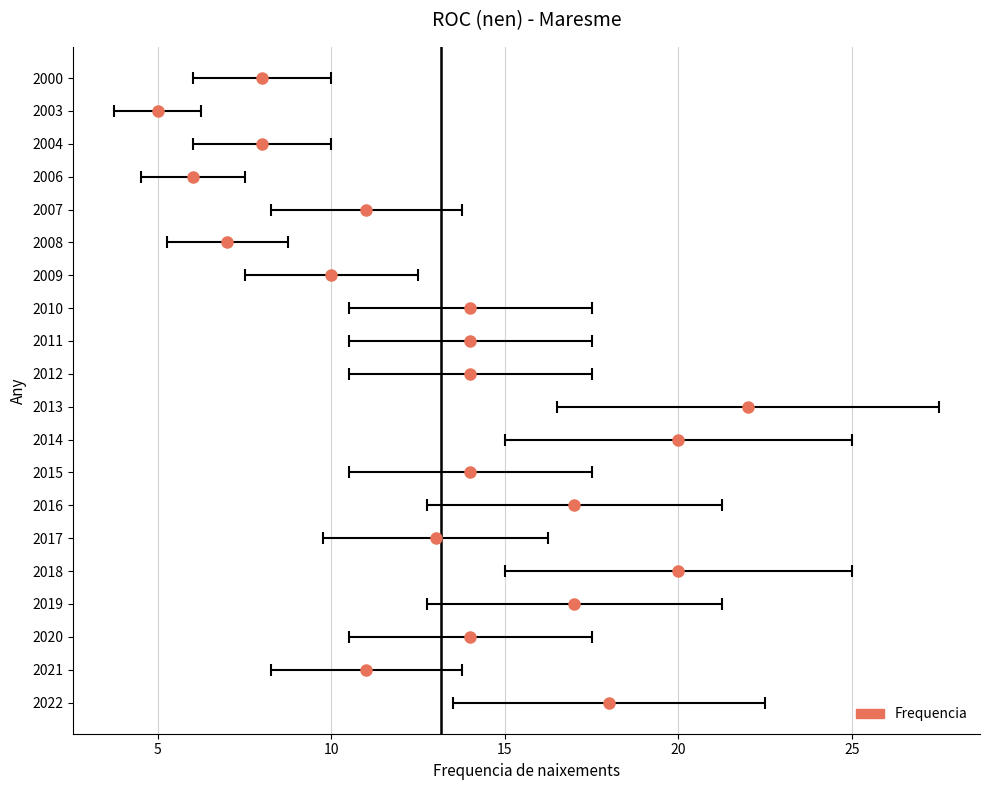

What is the ratio of the value at 2013 to the value at 2022?

1.2